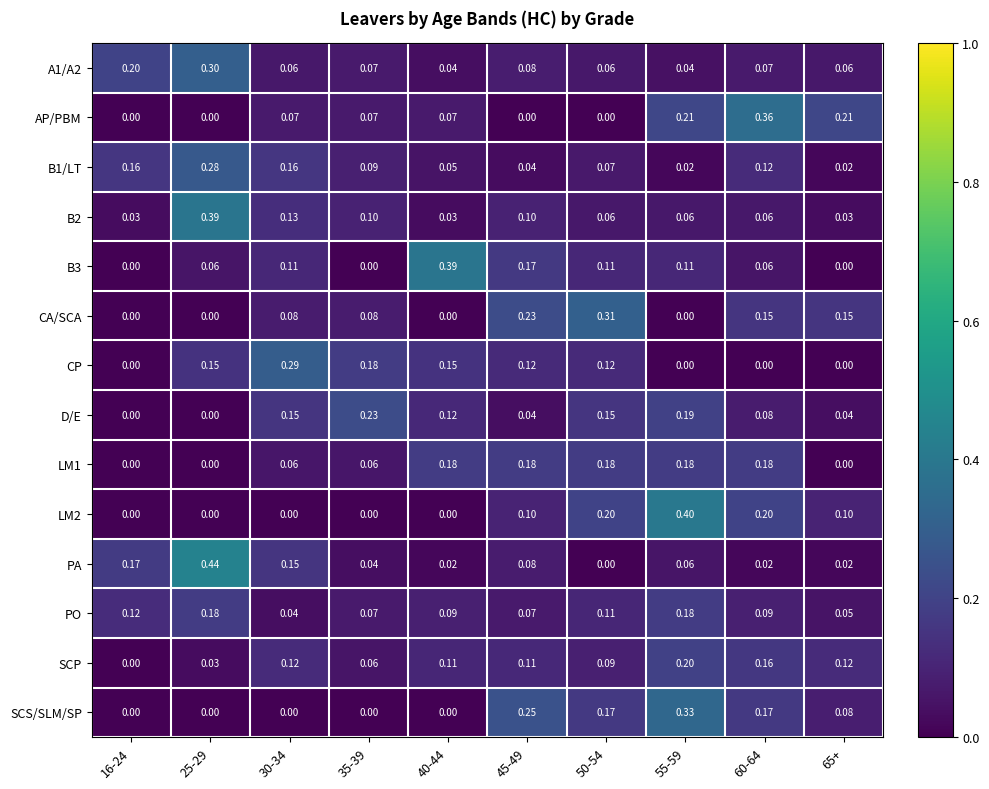

What is the total value across all series at 30-34?

1.4